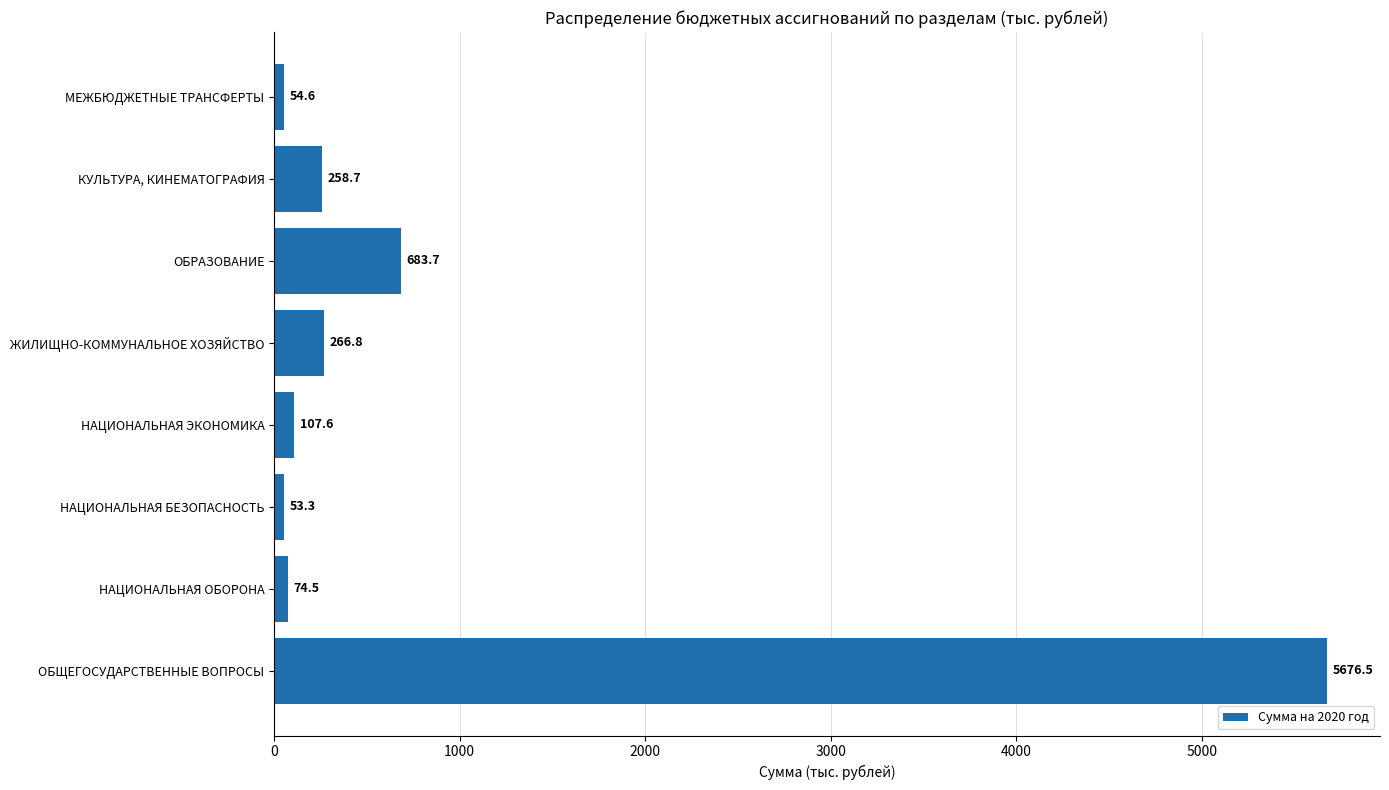

How many values exceed 258?

4